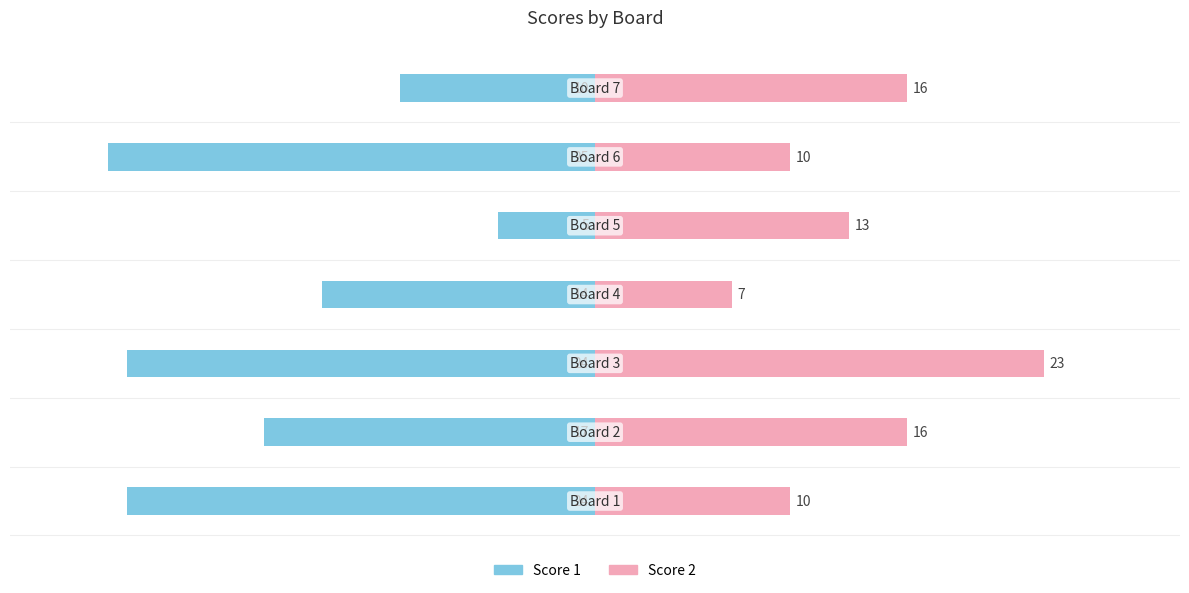

What is the difference between the second highest and second lowest values in the Score 2 series?

6